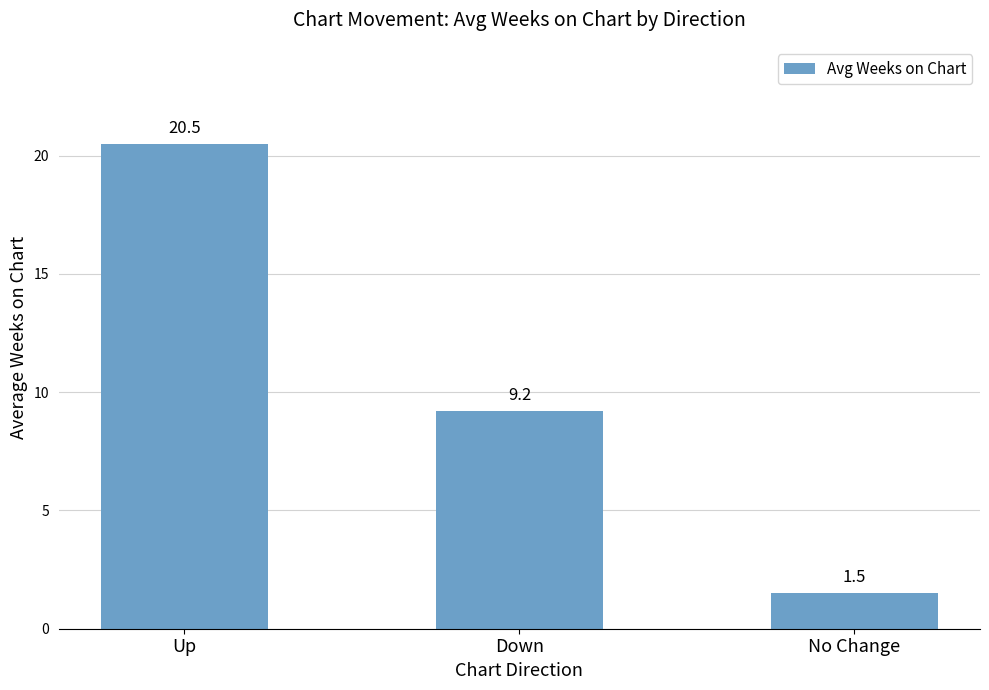

Which label corresponds to the largest value in the chart?

Up